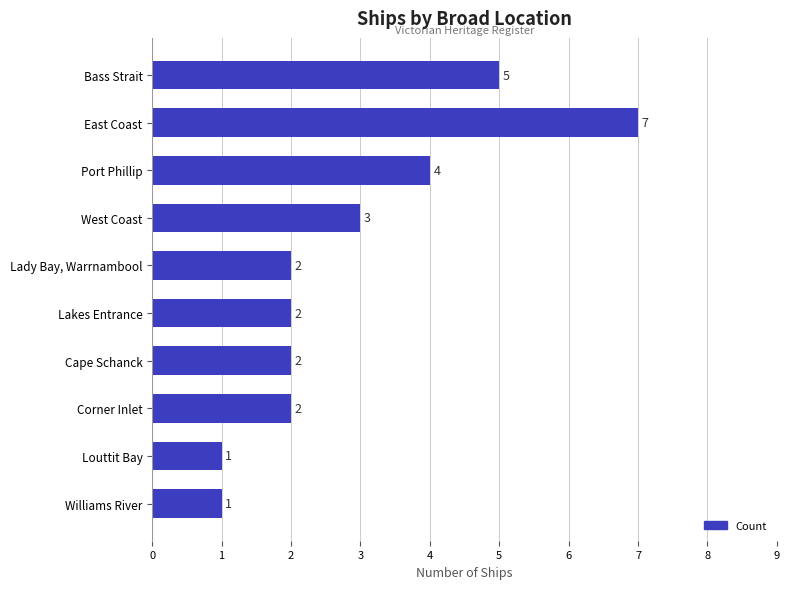

At which label is the value closest to 4?

Port Phillip